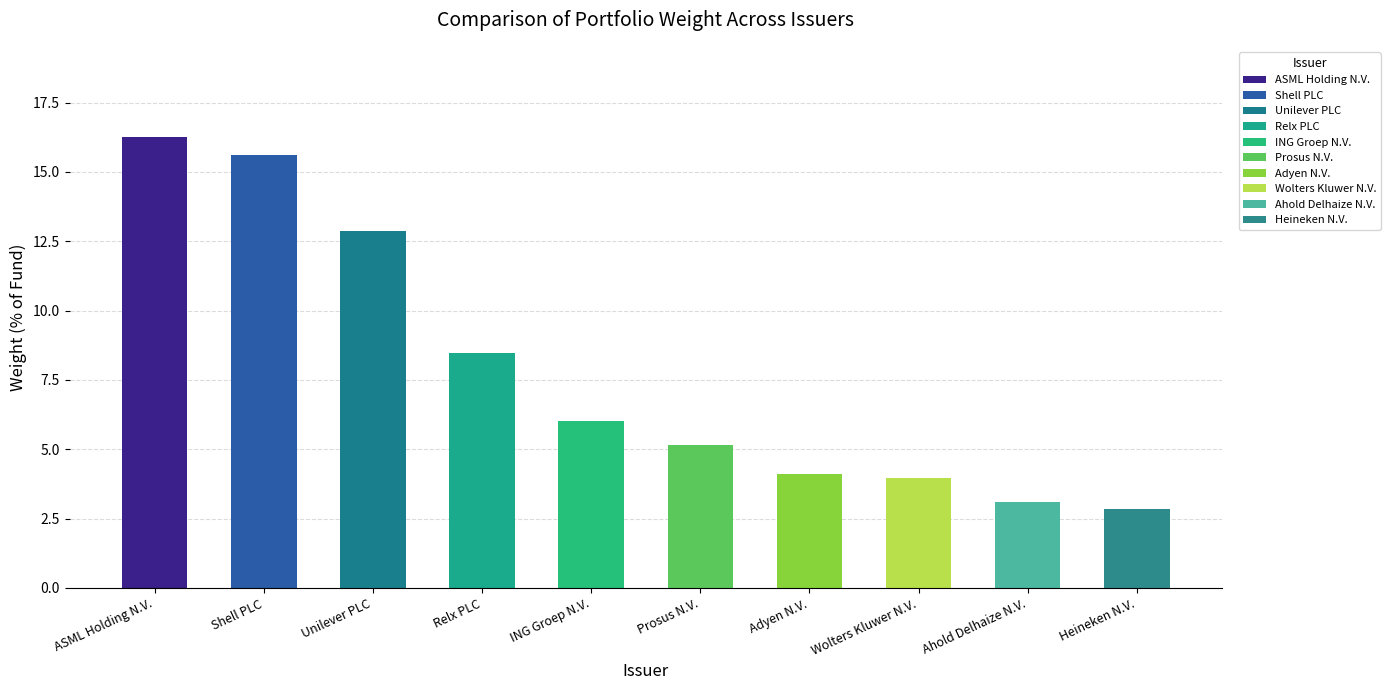

Reading right to left, extract all data points from this chart.

Heineken N.V.=2.8	Ahold Delhaize N.V.=3.1	Wolters Kluwer N.V.=4.0	Adyen N.V.=4.1	Prosus N.V.=5.1	ING Groep N.V.=6.0	Relx PLC=8.5	Unilever PLC=12.9	Shell PLC=15.6	ASML Holding N.V.=16.3